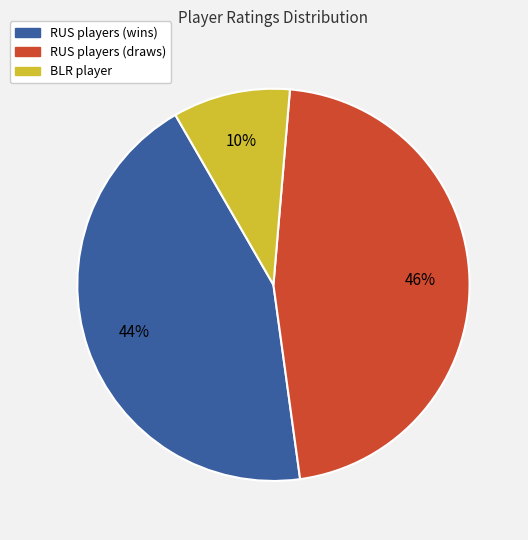

Is there any slice that represents more than half of the pie?

No